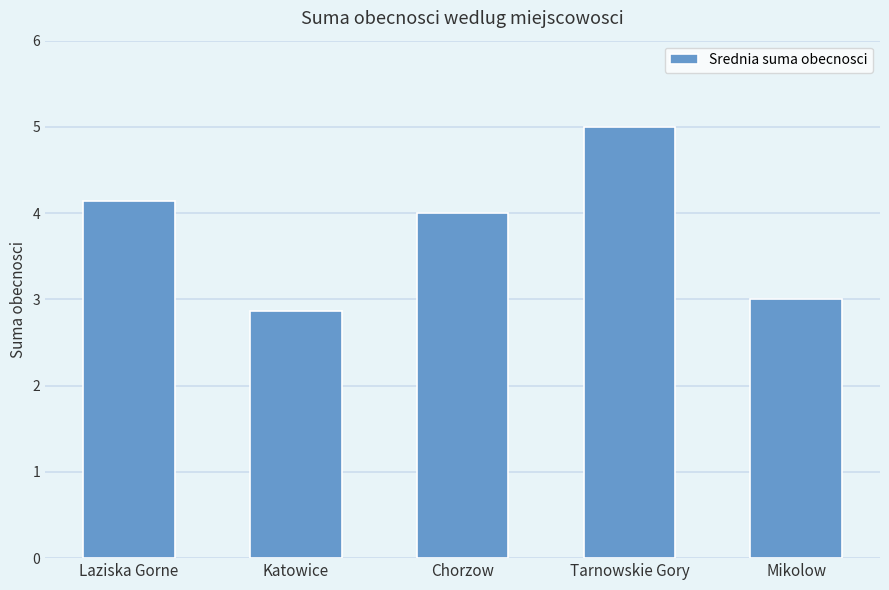

What is the sum of all values?

19.0